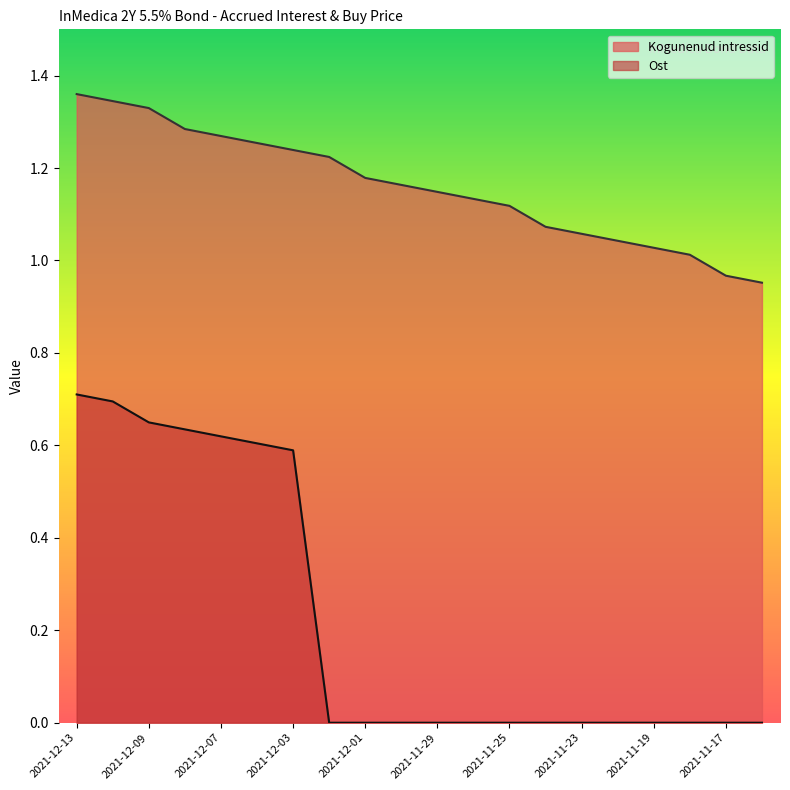

At 2021-11-16, list the series in order from largest to smallest.

Kogunenud intressid, Ost